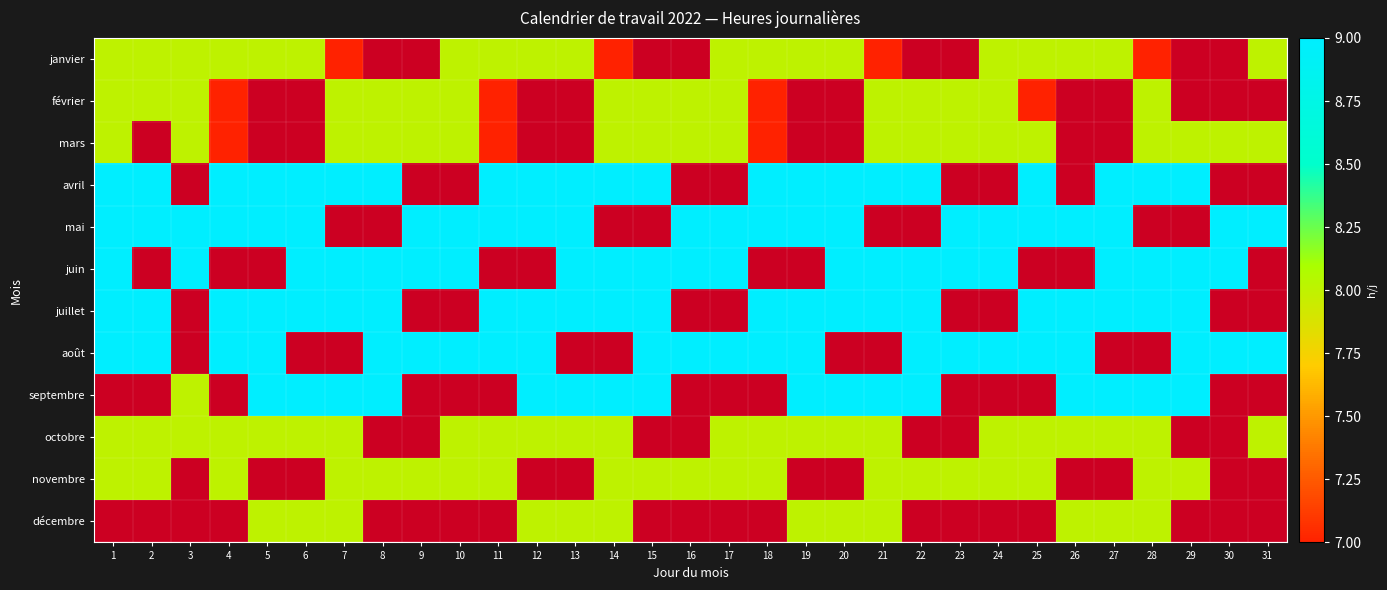

Read the octobre value at 5.

8.0